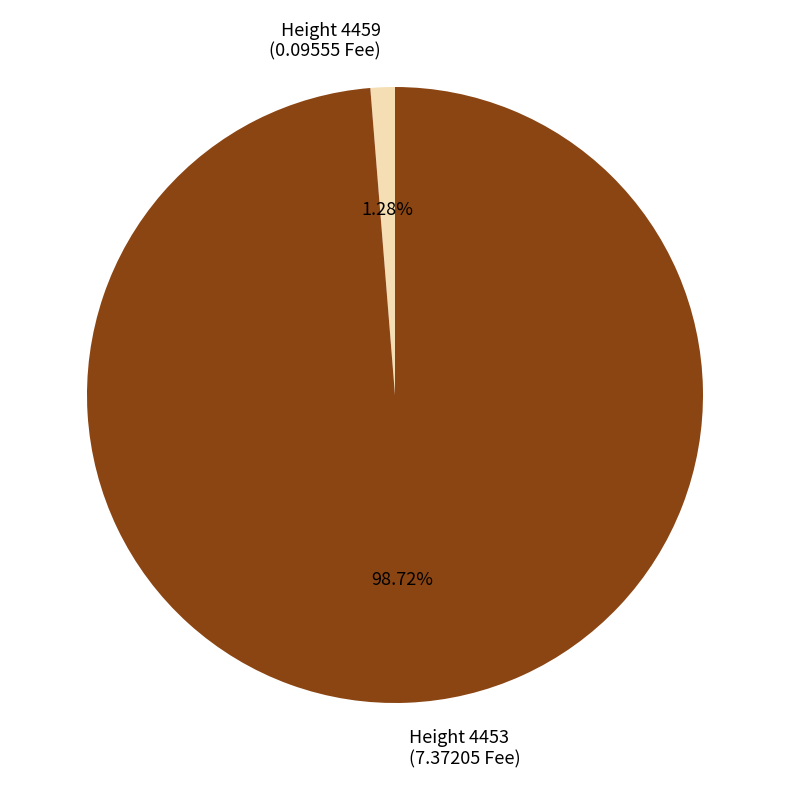

Between Height 4453 (7.37205 Fee) and Height 4459 (0.09555 Fee), which is larger?

Height 4453 (7.37205 Fee)